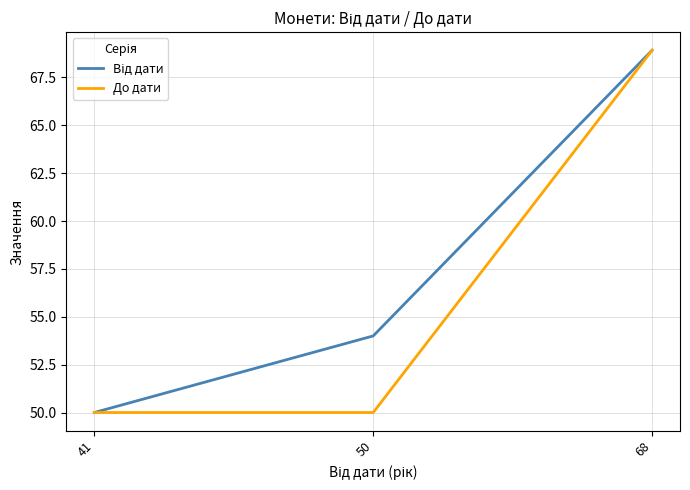

Does the chart have visible grid lines?

Yes